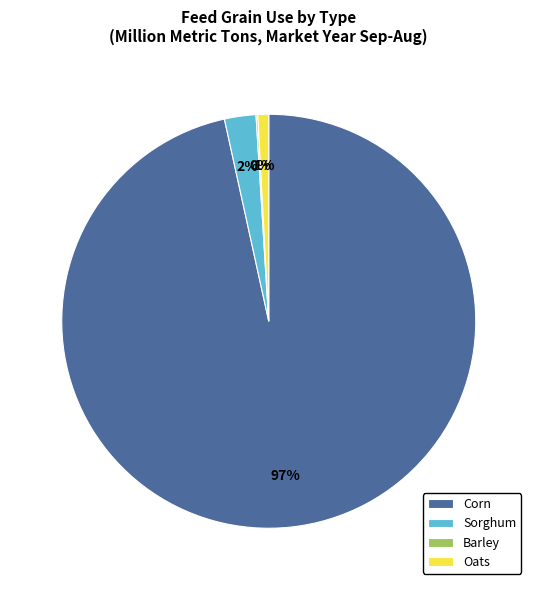

Between Sorghum and Oats, which is larger?

Sorghum